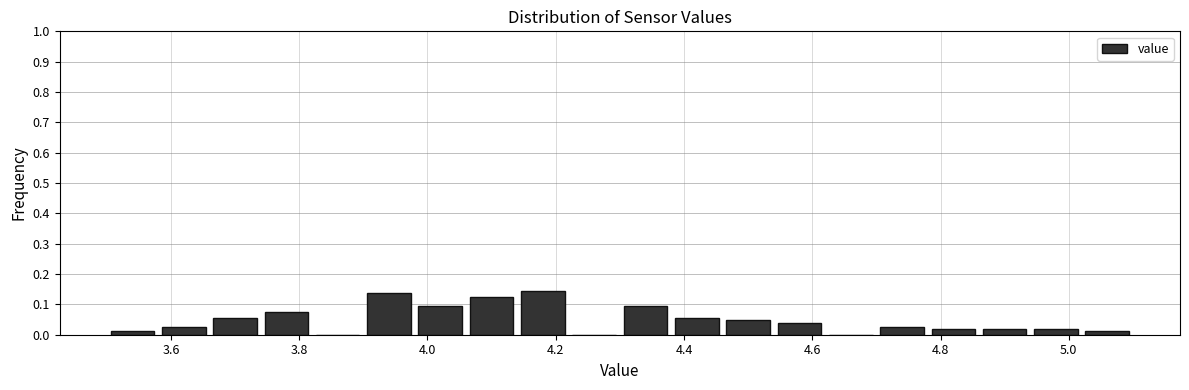

Reading left to right, list every bar in this chart as the range it spans on the x-axis followed by its height. The values are not printed on the chart, so give them approximately, as read against the axis.

3.50 to 3.58: 0.01
3.58 to 3.66: 0.03
3.66 to 3.74: 0.06
3.74 to 3.82: 0.08
3.82 to 3.90: 0
3.90 to 3.98: 0.14
3.98 to 4.06: 0.09
4.06 to 4.14: 0.13
4.14 to 4.22: 0.14
4.22 to 4.30: 0
4.30 to 4.38: 0.09
4.38 to 4.46: 0.06
4.46 to 4.54: 0.05
4.54 to 4.62: 0.04
4.62 to 4.70: 0
4.70 to 4.78: 0.03
4.78 to 4.86: 0.02
4.86 to 4.94: 0.02
4.94 to 5.02: 0.02
5.02 to 5.10: 0.01